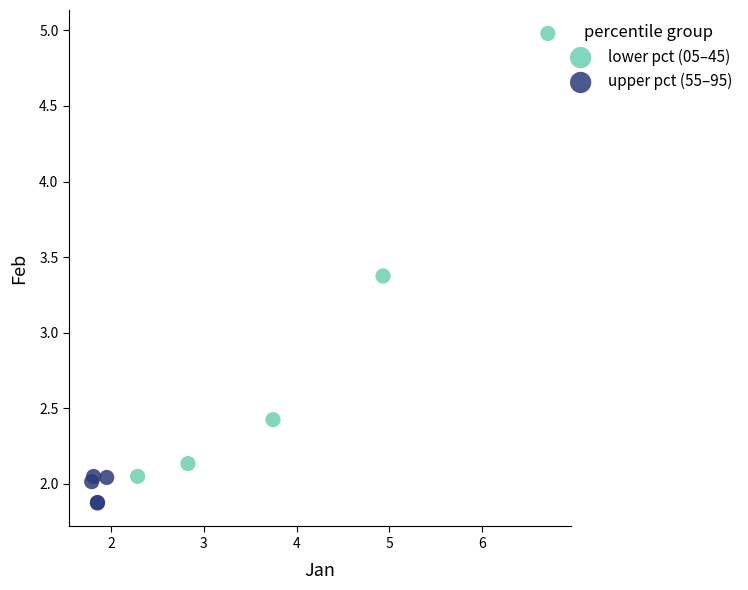

Which series contains the highest Y value?

lower pct (05–45)